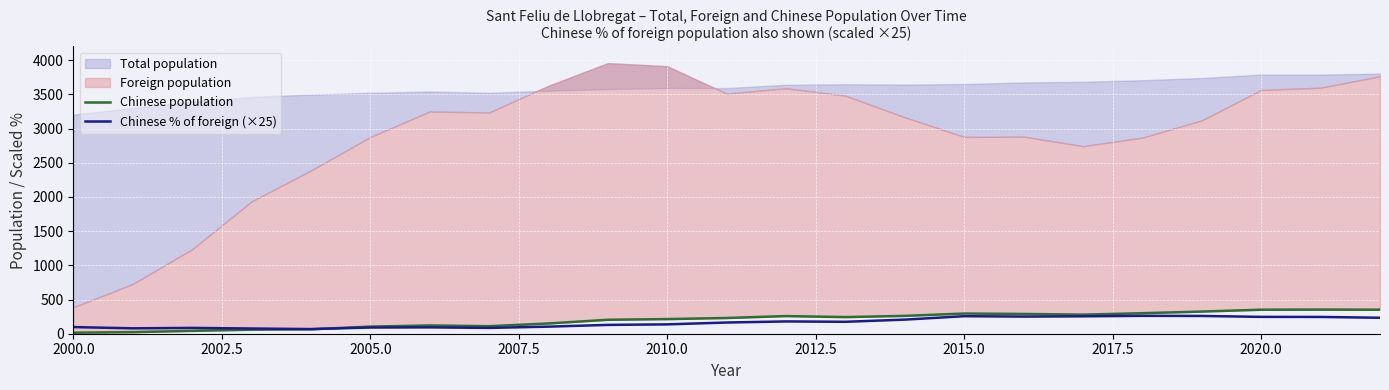

What is the maximum value for Chinese % of foreign (×25)?

261.5